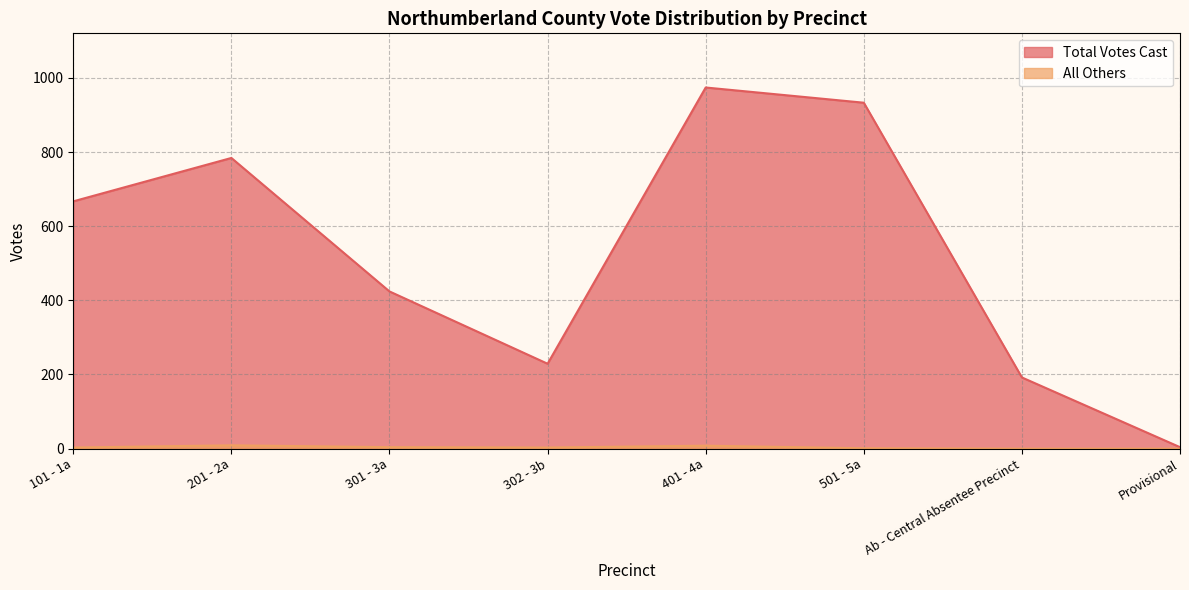

Between 302 - 3b and Provisional, which series saw the biggest shift?

Total Votes Cast